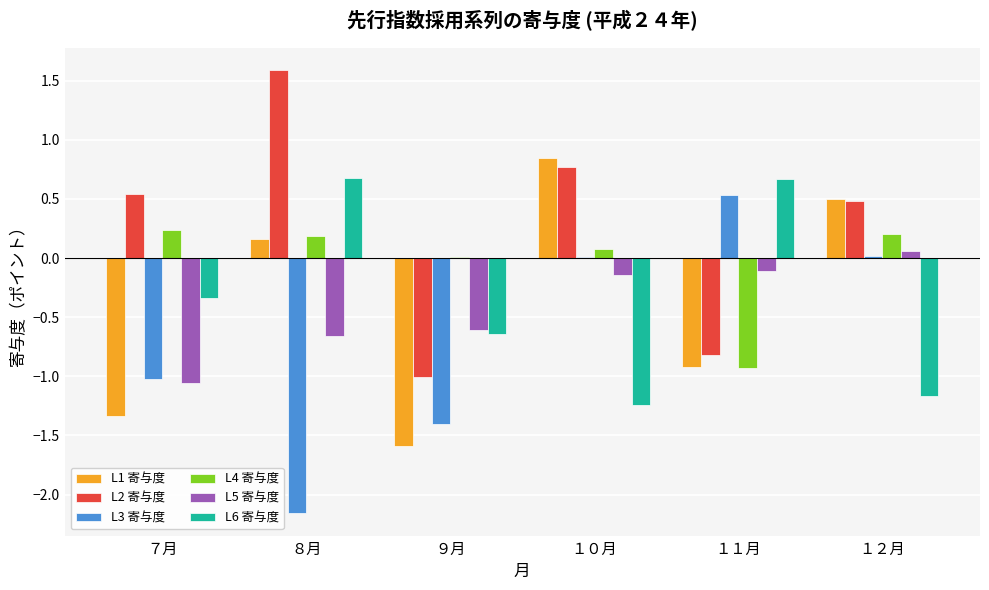

What is the highest value of the L2 寄与度 series?

1.6